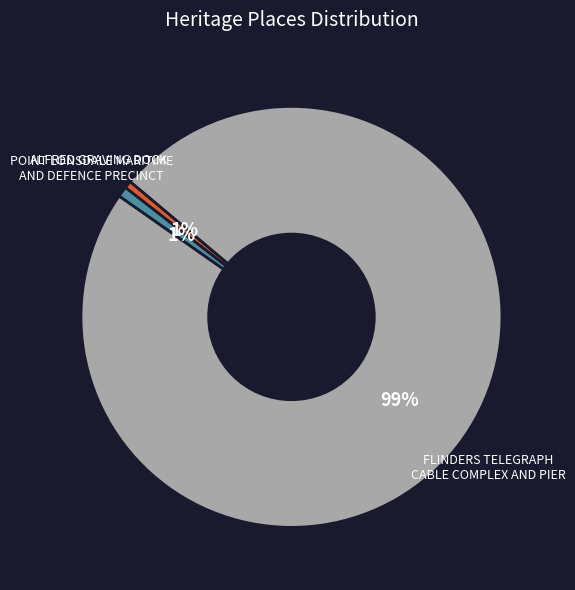

To the nearest percent, what is the combined percentage of FLINDERS TELEGRAPH CABLE COMPLEX AND PIER and ALFRED GRAVING DOCK?

99%